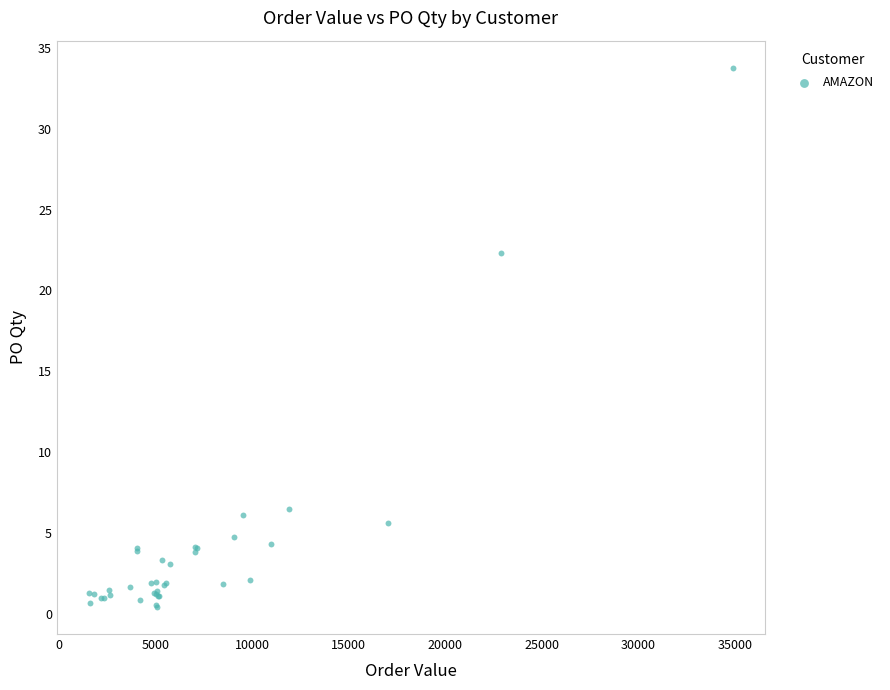

What Y value in the scatter plot is closest to 17?

22.3